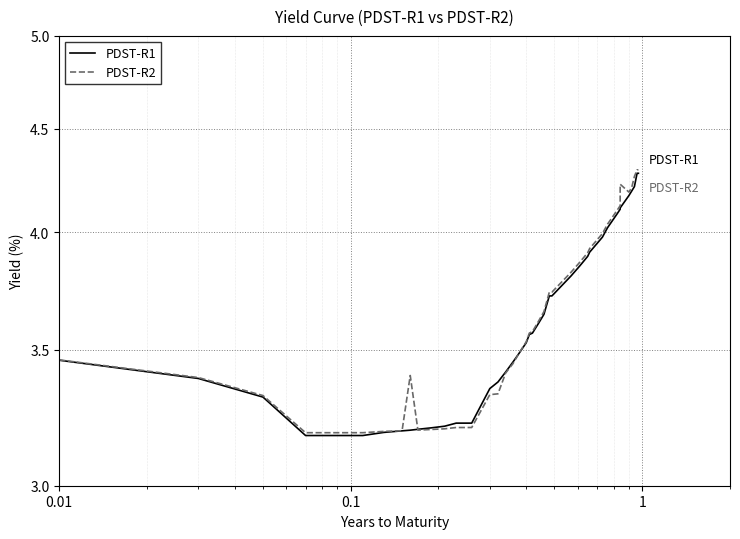

How many times do PDST-R2 and PDST-R1 cross each other?

2